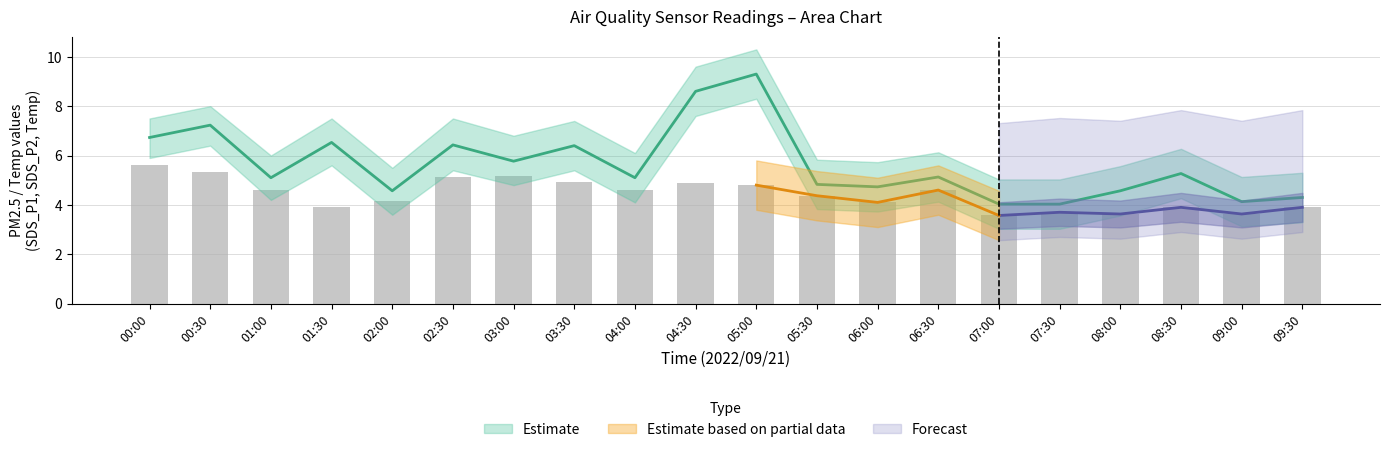

The value of SDS_P1 at 08:30 is 5.3. True or false?

True